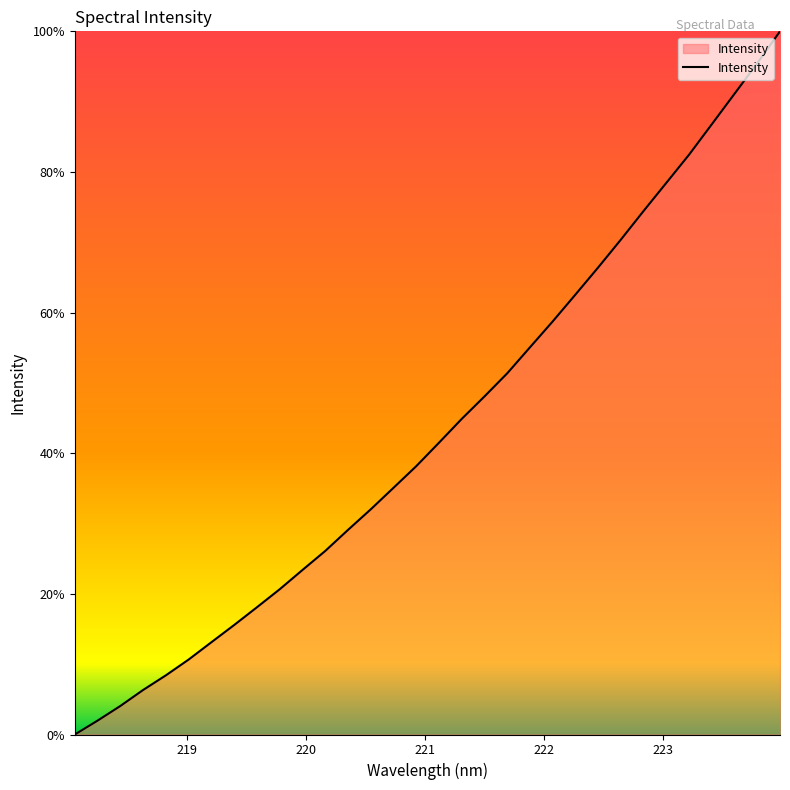

How many lines are shown in the chart?

1